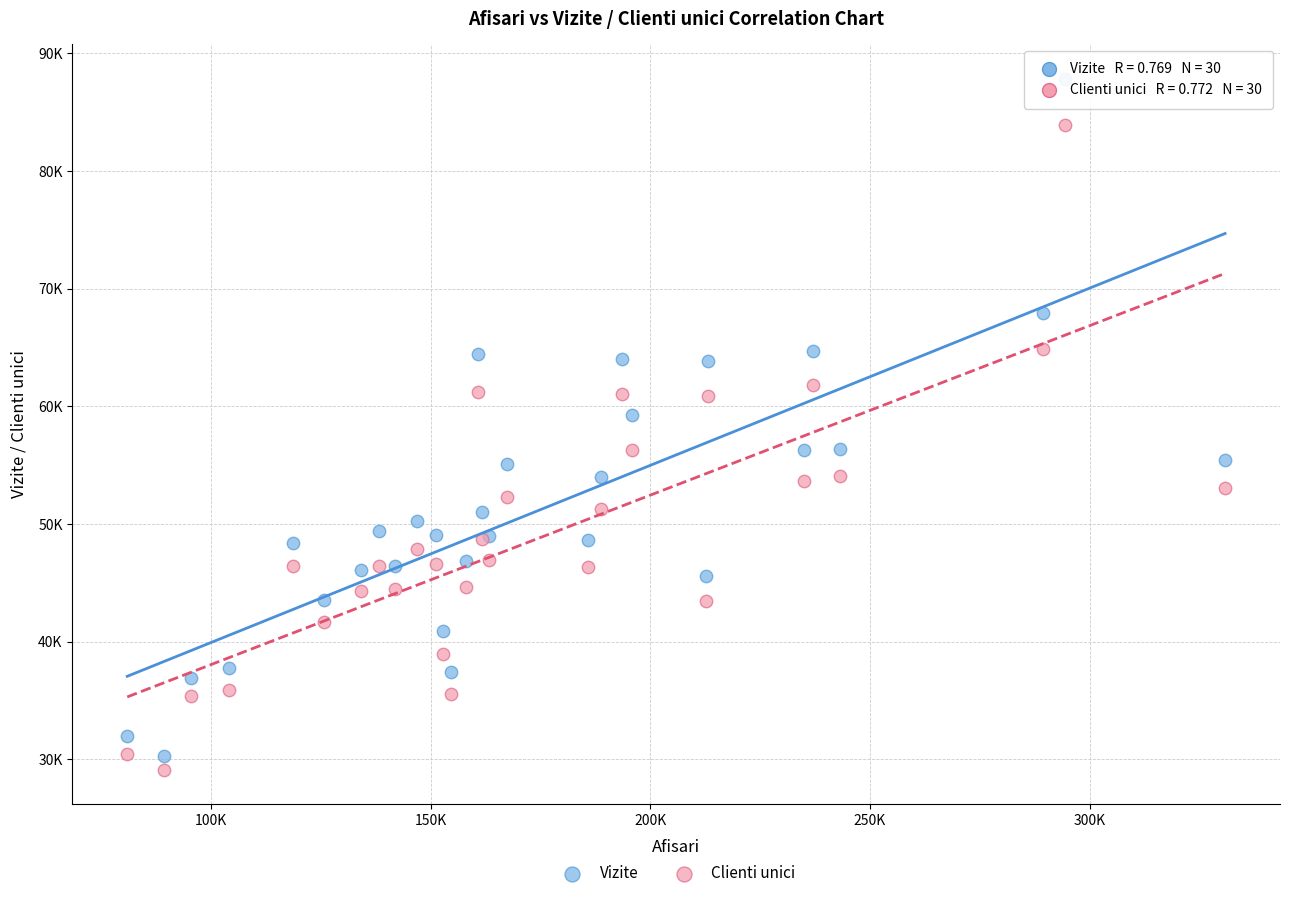

What are all the series names shown in the legend?

Vizite, Clienti unici